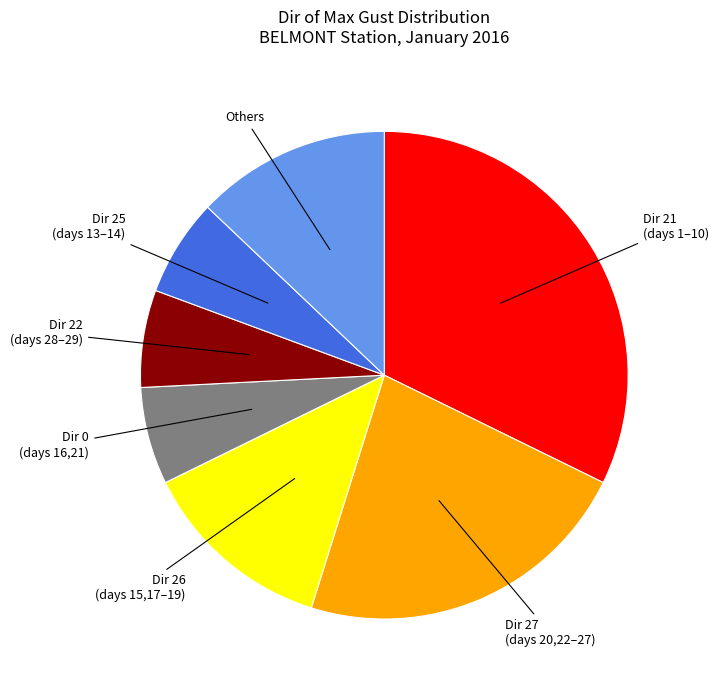

Is there a majority slice in this chart?

No